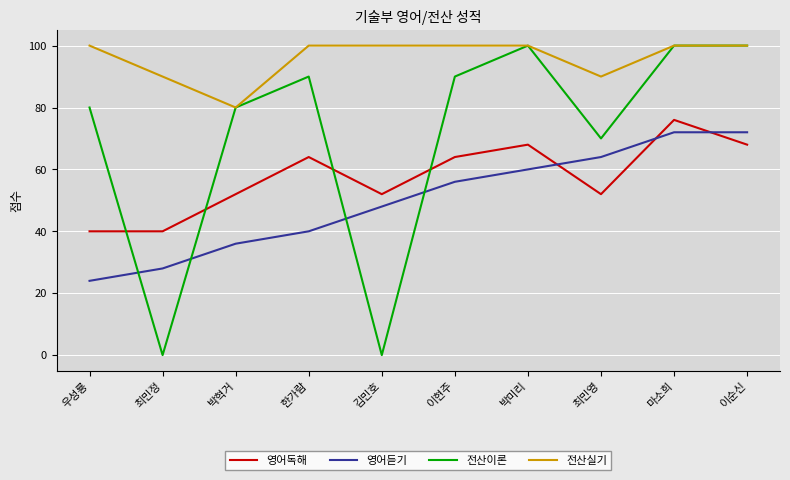

At which label is 영어듣기 closest to 48?

김민호